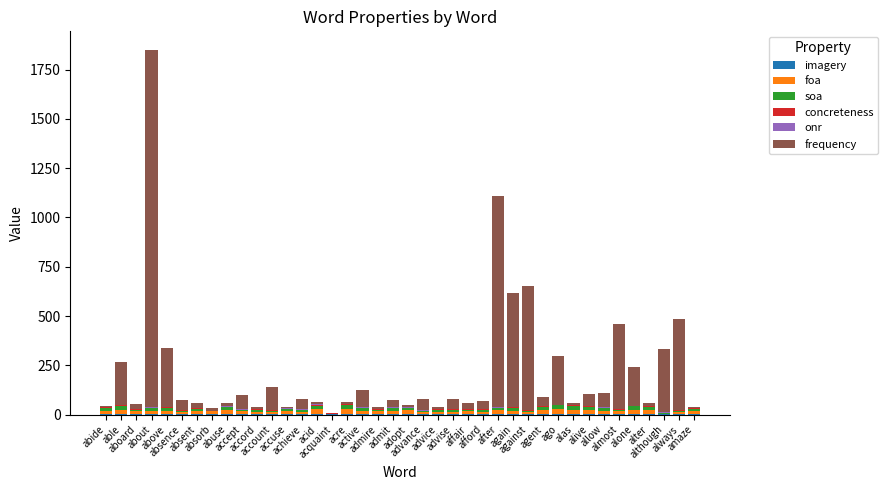

How many categories are shown in the chart?

40